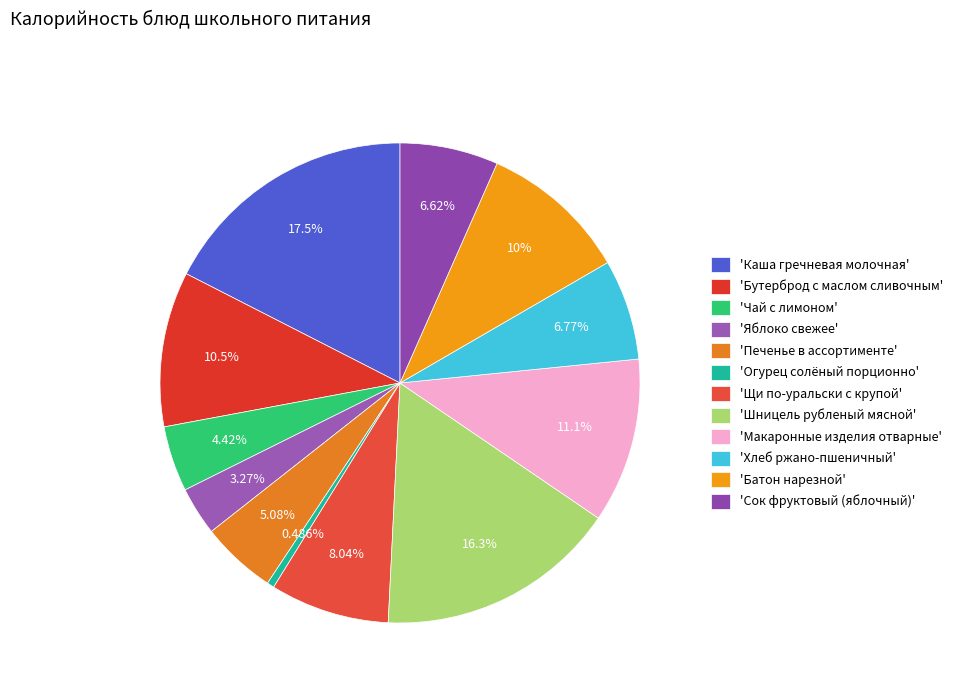

How many slices are in this pie chart?

12